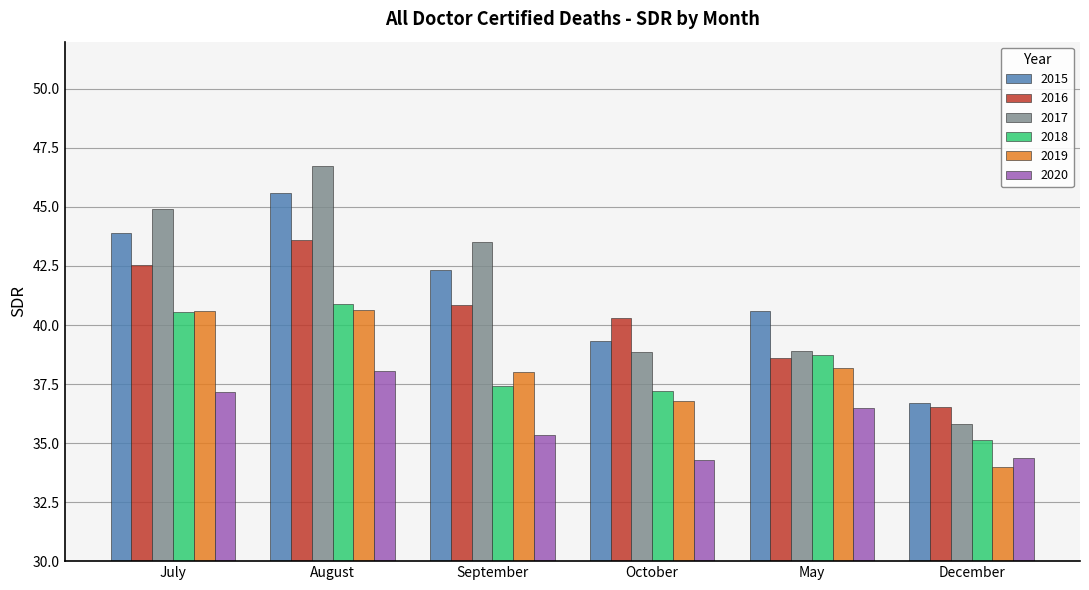

What is the total value across all series at September?

237.4